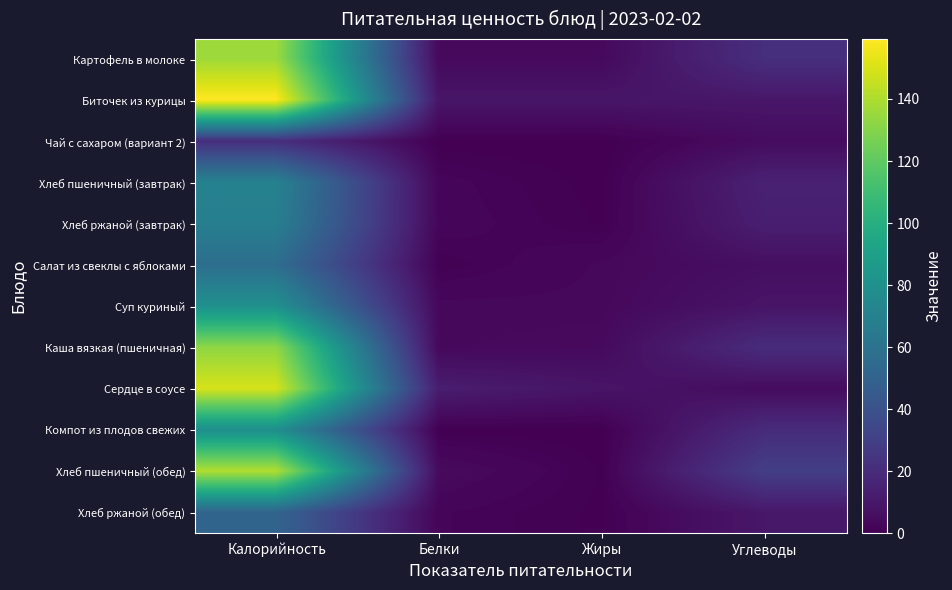

What is the difference between the highest and lowest values at Углеводы?

24.7